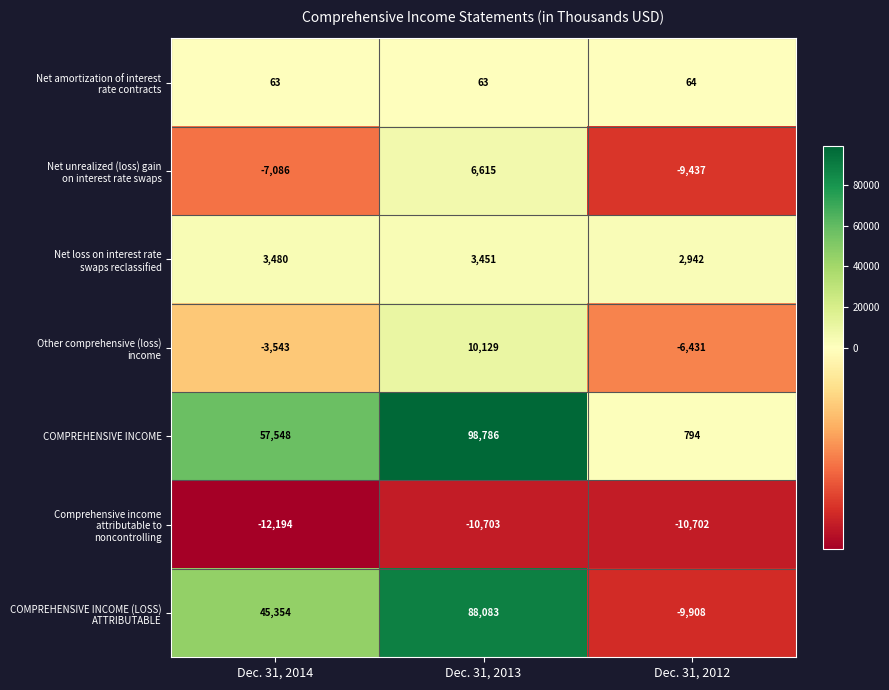

At which category is the sum across all series the highest?

Dec. 31, 2013